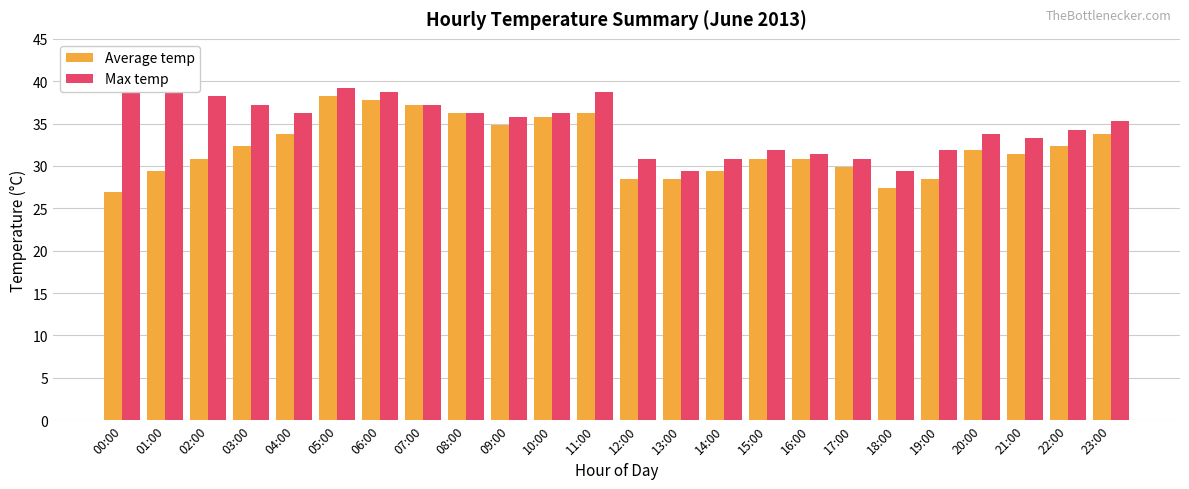

What is the approximate value of Max temp at 13:00?

29.4